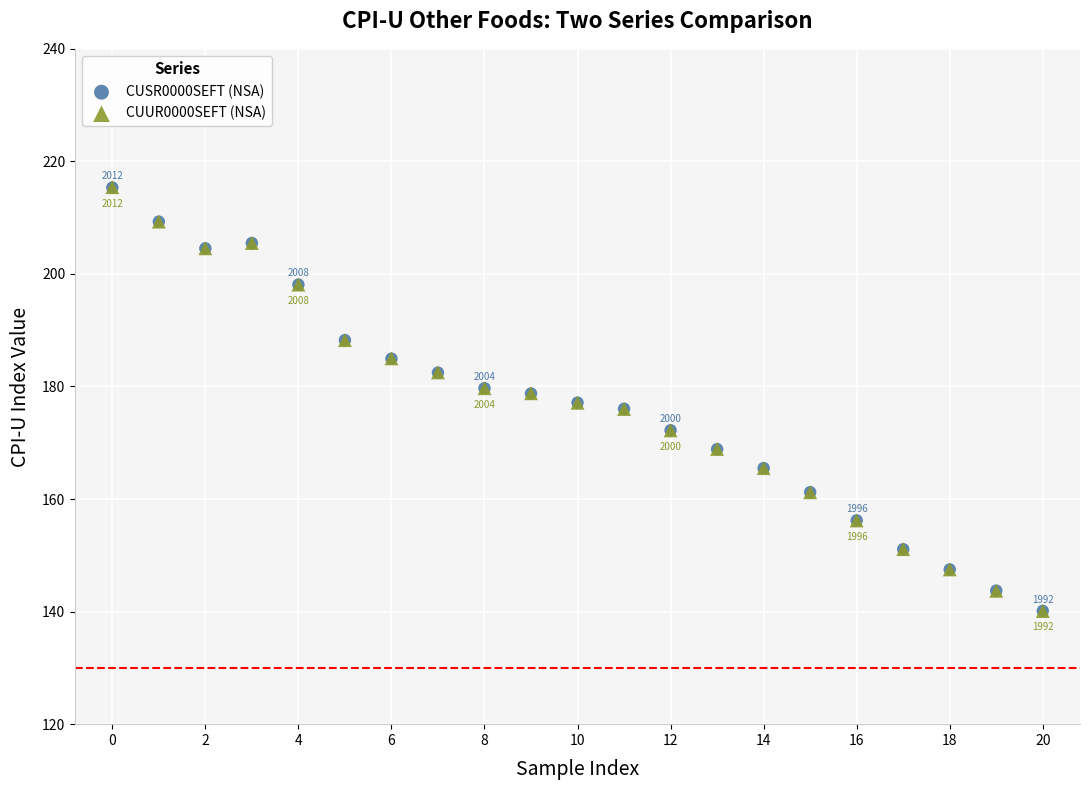

What are all the series names shown in the legend?

CUSR0000SEFT (NSA), CUUR0000SEFT (NSA)